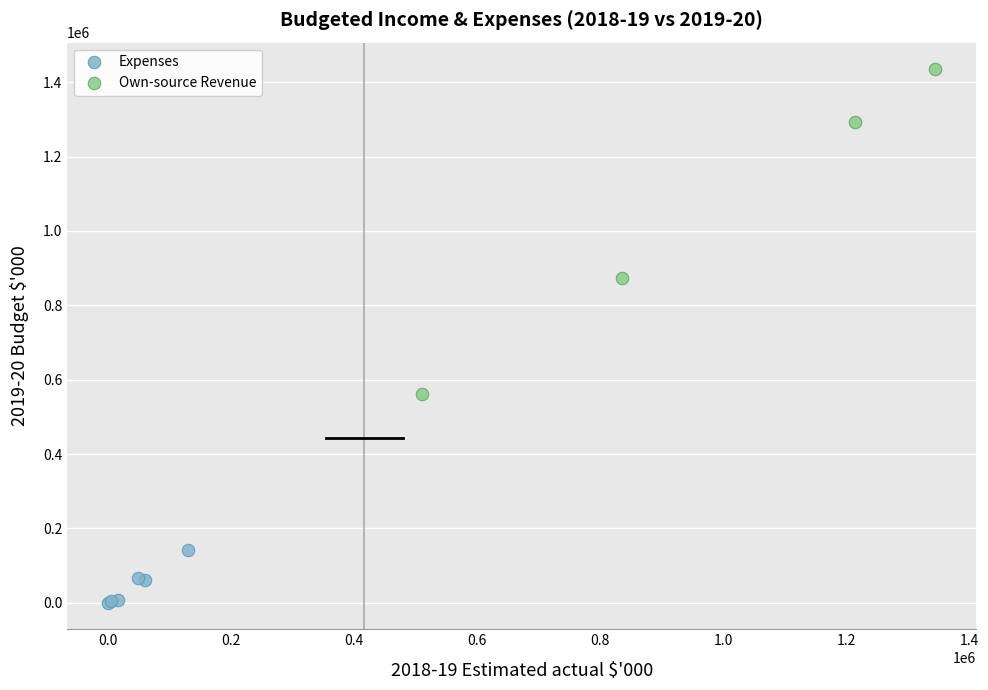

Which series has the widest spread of Y values?

Own-source Revenue